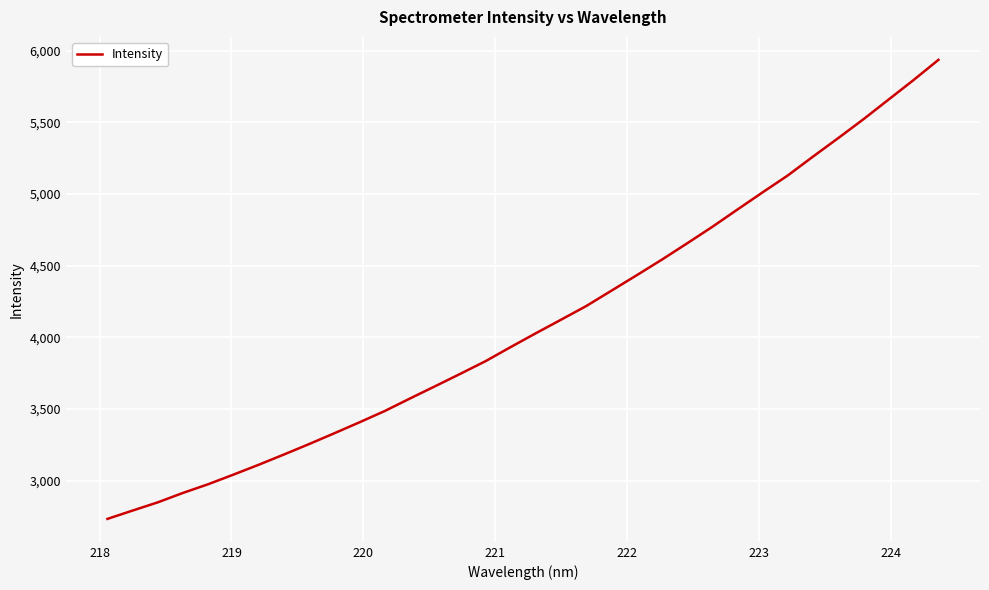

What is the difference between the maximum and minimum values?

3204.6